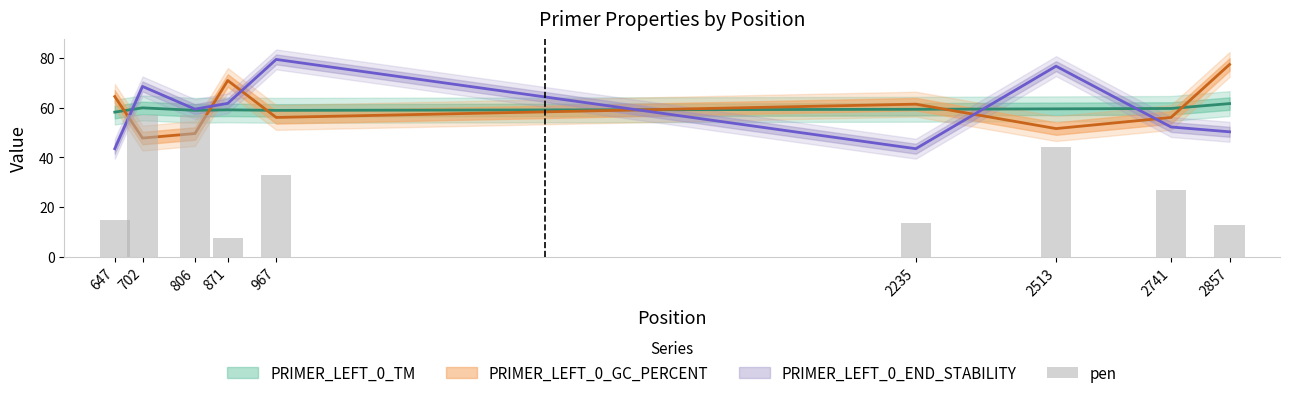

Where does the data first go above 26?

702